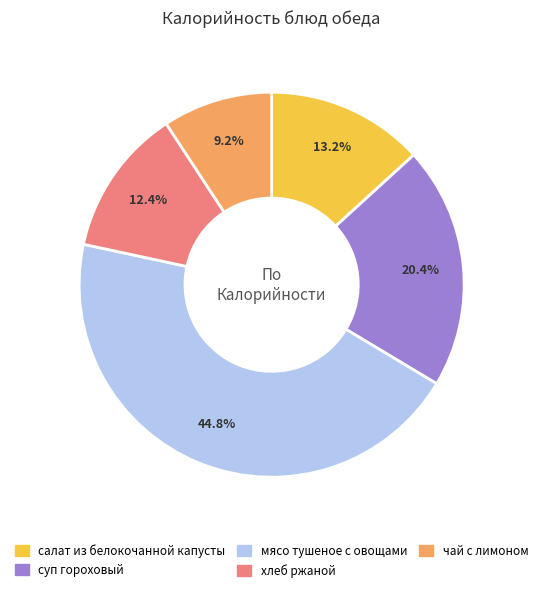

The салат из белокочанной капусты slice represents 13% of the pie. True or false?

True